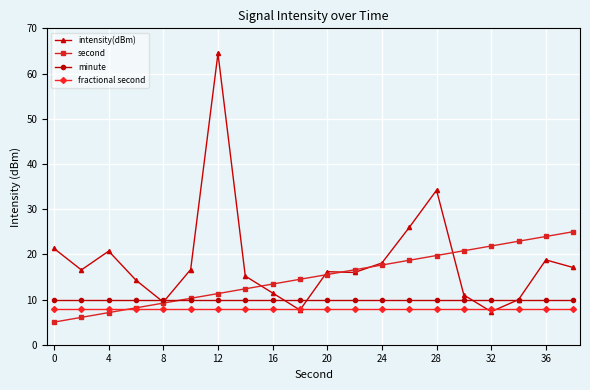

Which series has the largest range (max minus min)?

intensity(dBm)